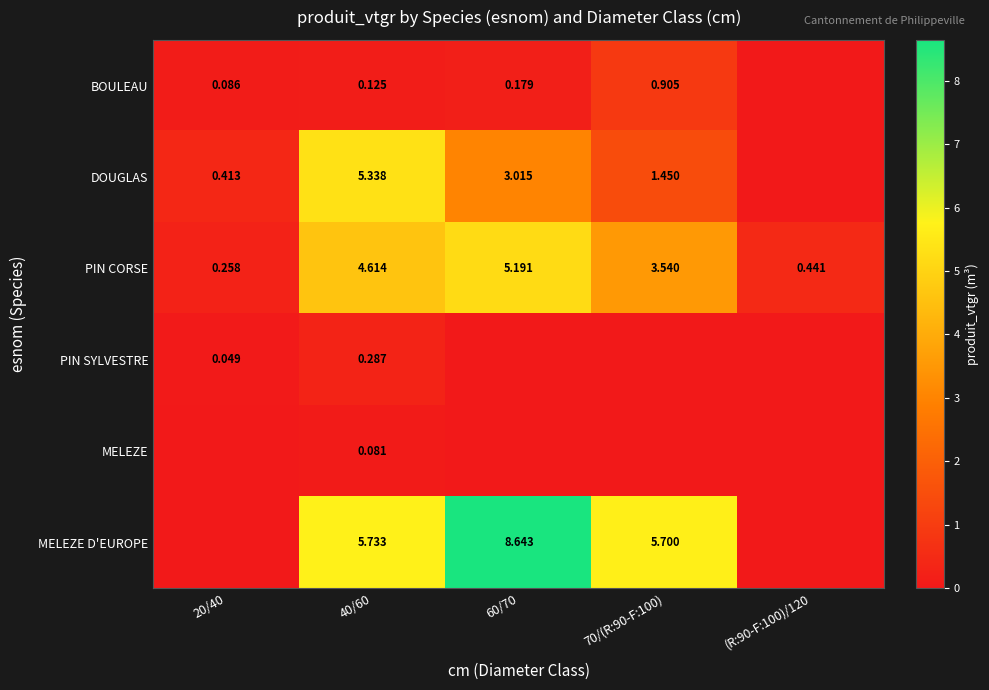

Is the value of PIN CORSE at 40/60 greater than the value of MELEZE D'EUROPE at 40/60?

No